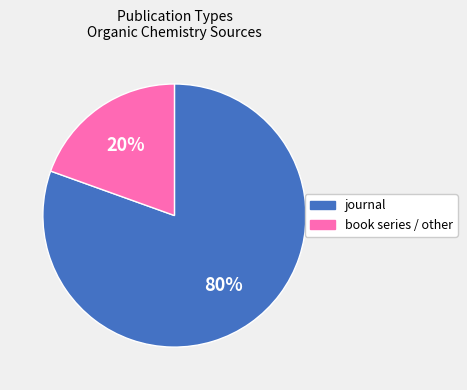

Is it true that book series / other is 20% of the pie?

True